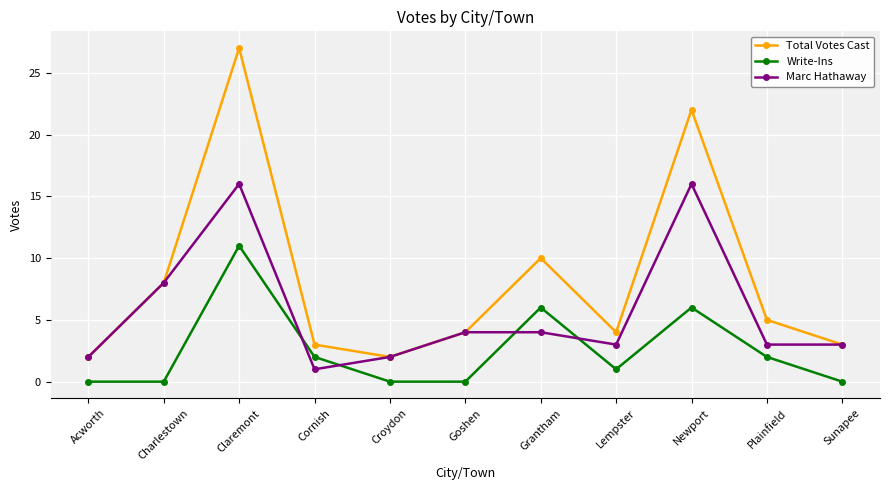

Which label corresponds to the largest value in the chart?

Claremont